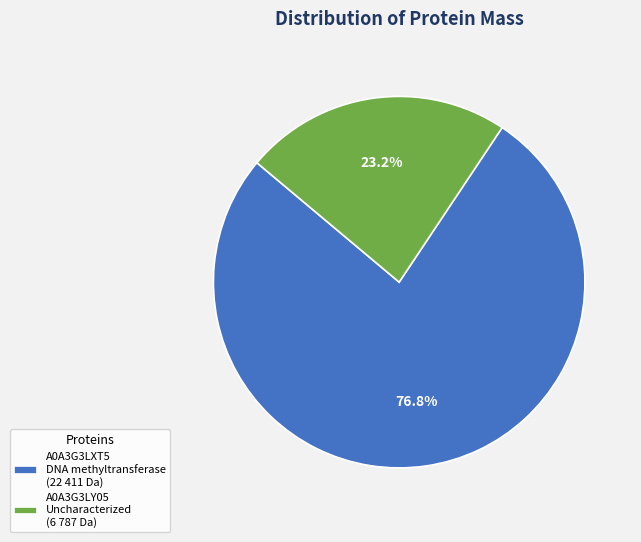

Approximately how many times larger is the value at A0A3G3LY05 Uncharacterized (6 787 Da) compared to A0A3G3LXT5 DNA methyltransferase (22 411 Da)?

0.3